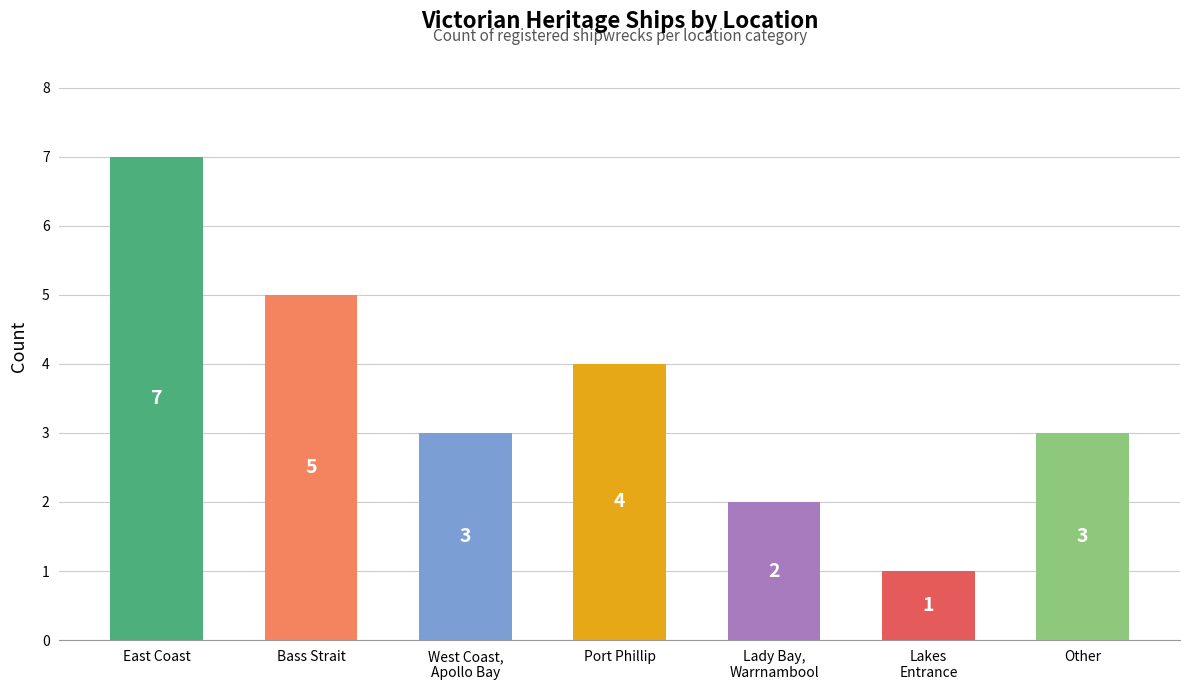

What is the sum of the values at Lakes
Entrance and East Coast?

8